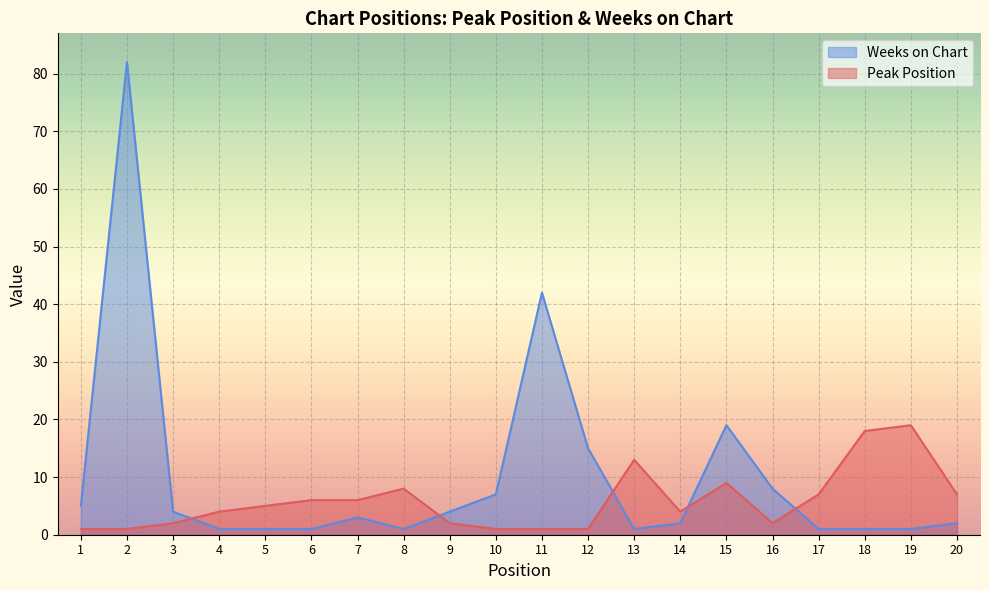

What is the approximate value of Weeks on Chart at 13?

1